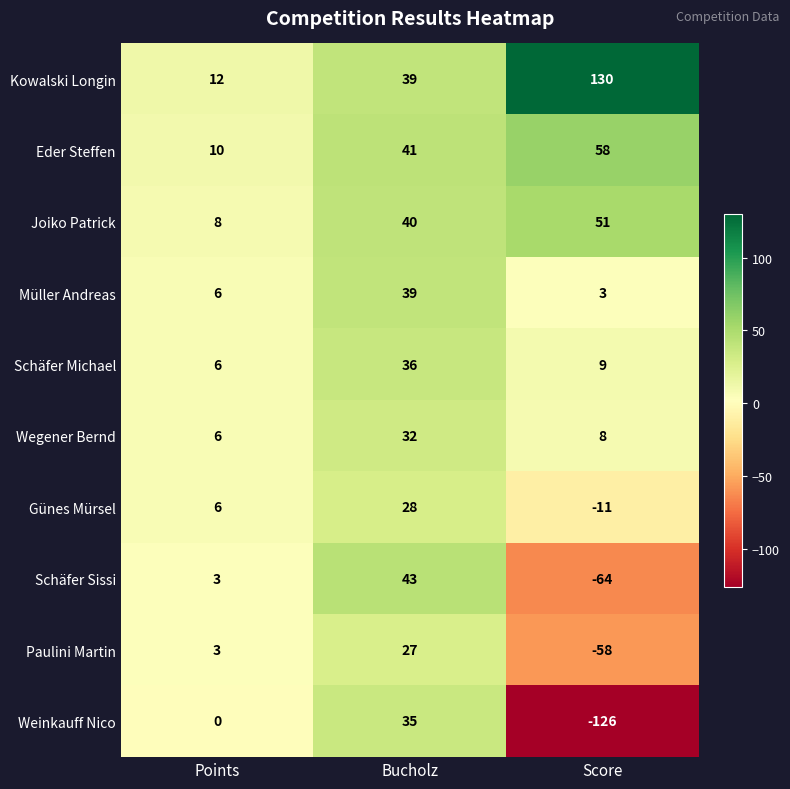

Between Points and Bucholz, which series saw the biggest shift?

Schäfer Sissi